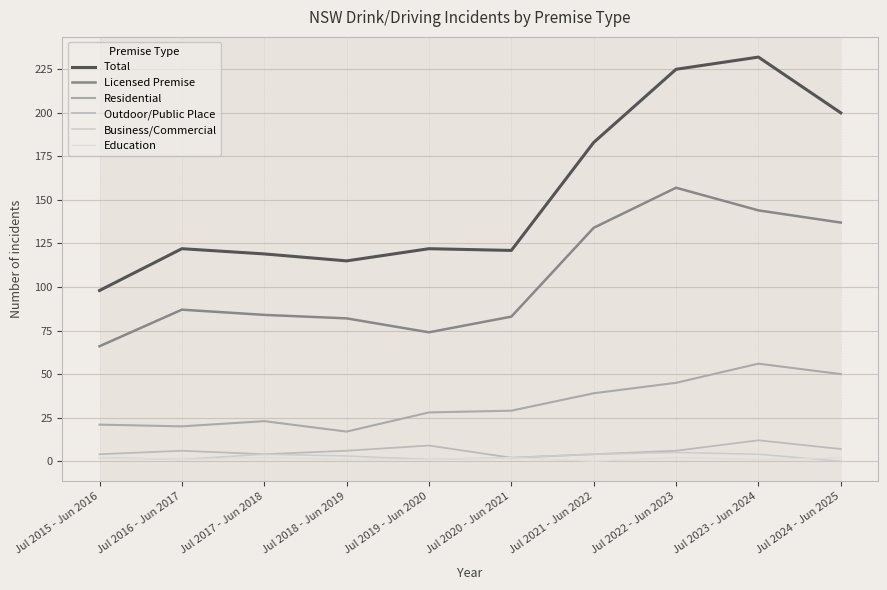

What position from the right is Jul 2022 - Jun 2023?

3